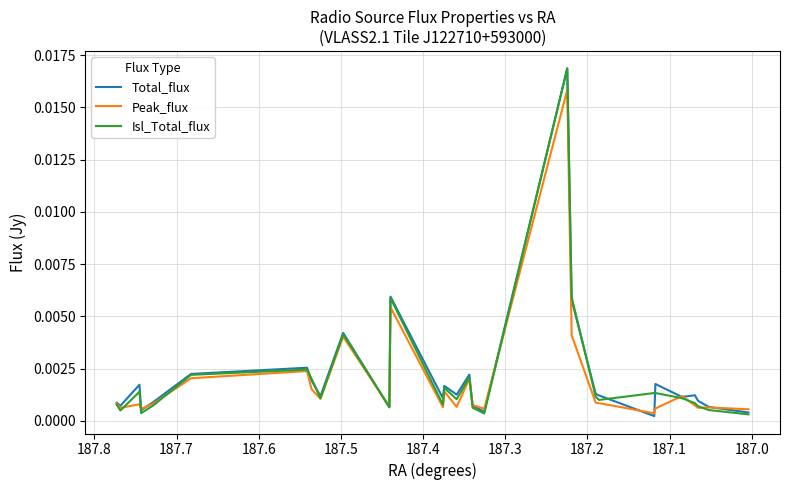

How many categories are shown in the chart?

29